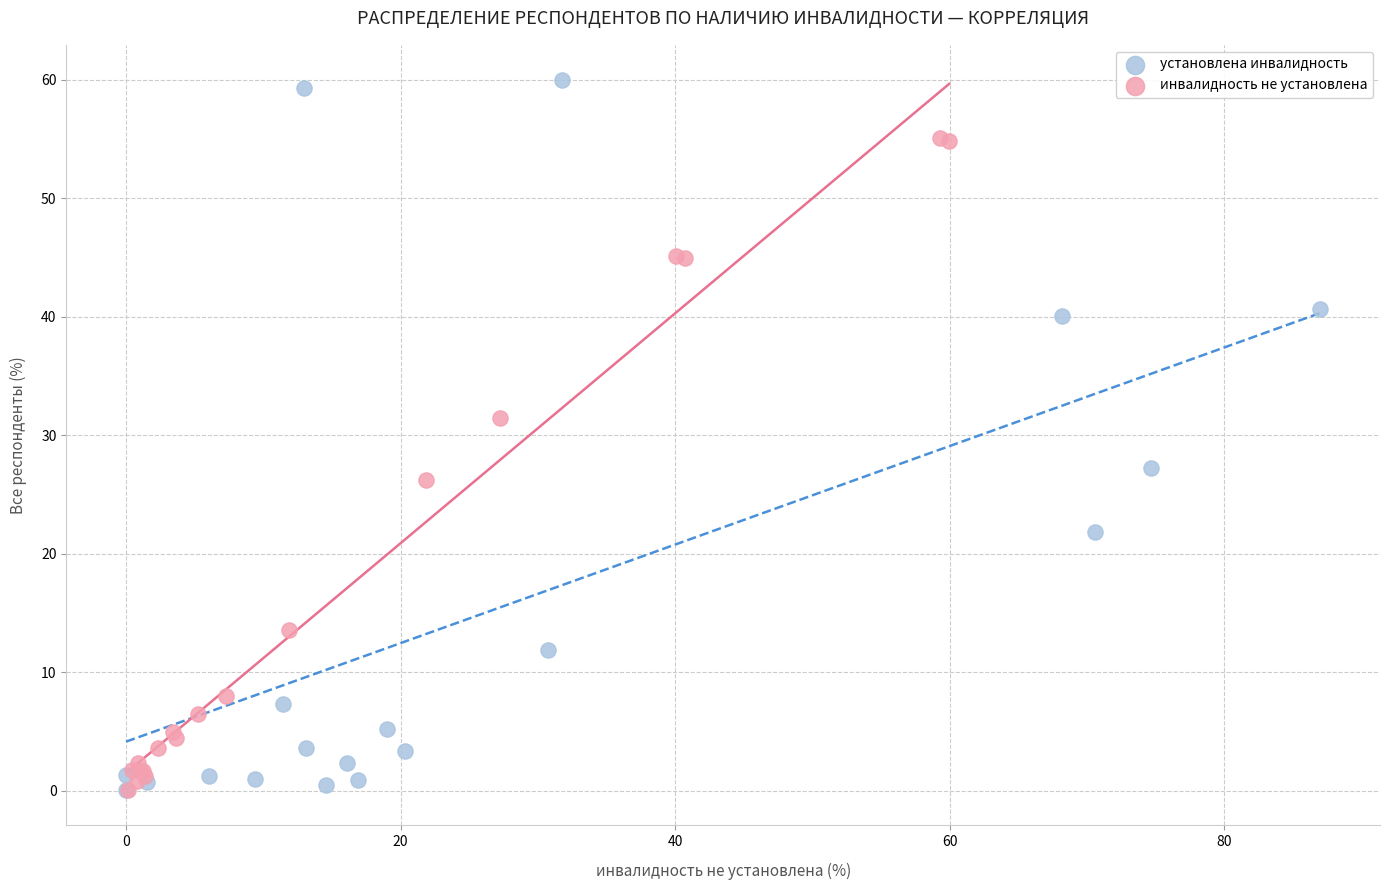

Which series has the widest spread of Y values?

установлена инвалидность